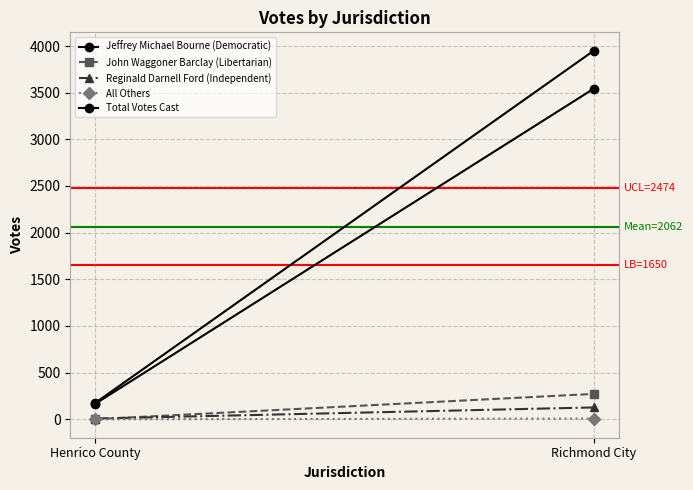

Where is Jeffrey Michael Bourne (Democratic) nearest to the value 1854?

Henrico County